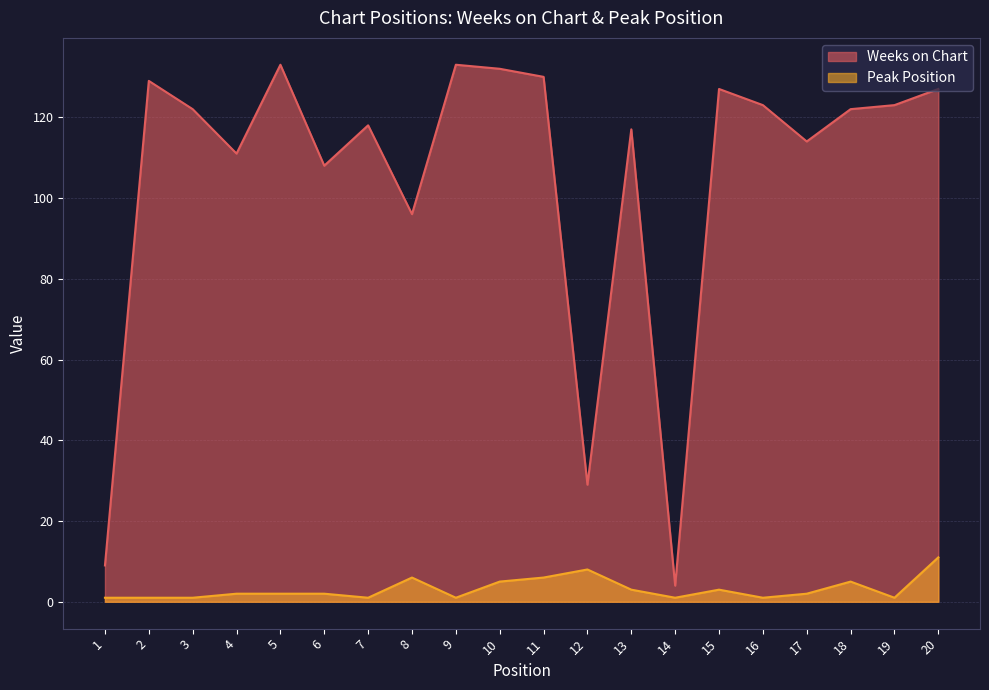

How many data points does each series have?

20